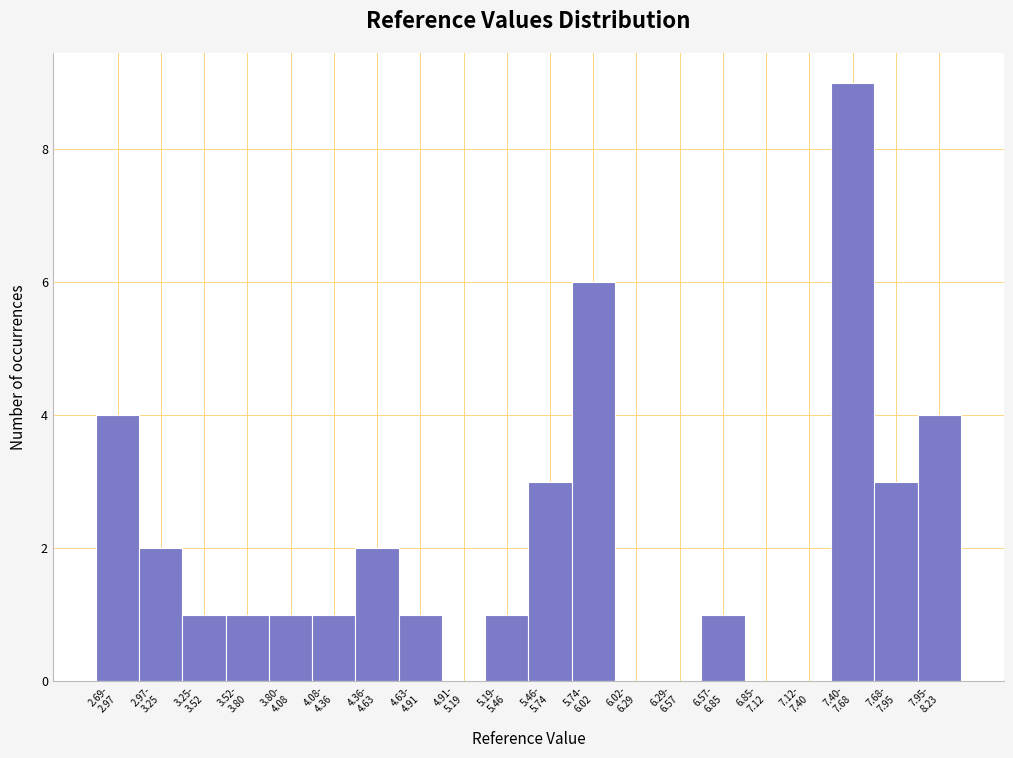

What is the sum of all values?

40